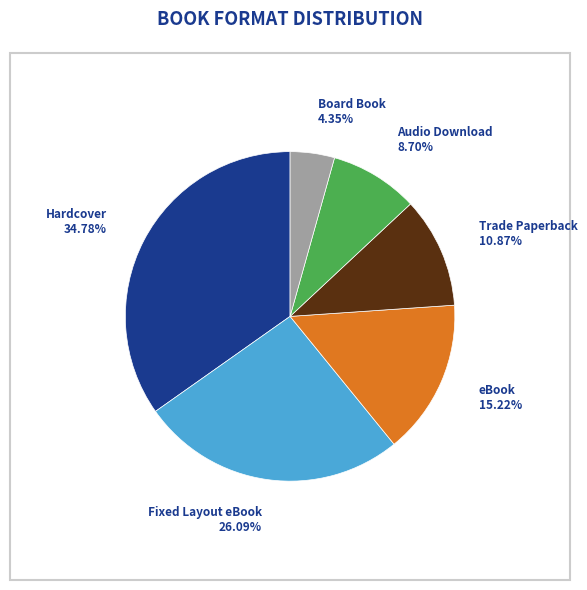

Which has a higher value, eBook or Board Book?

eBook